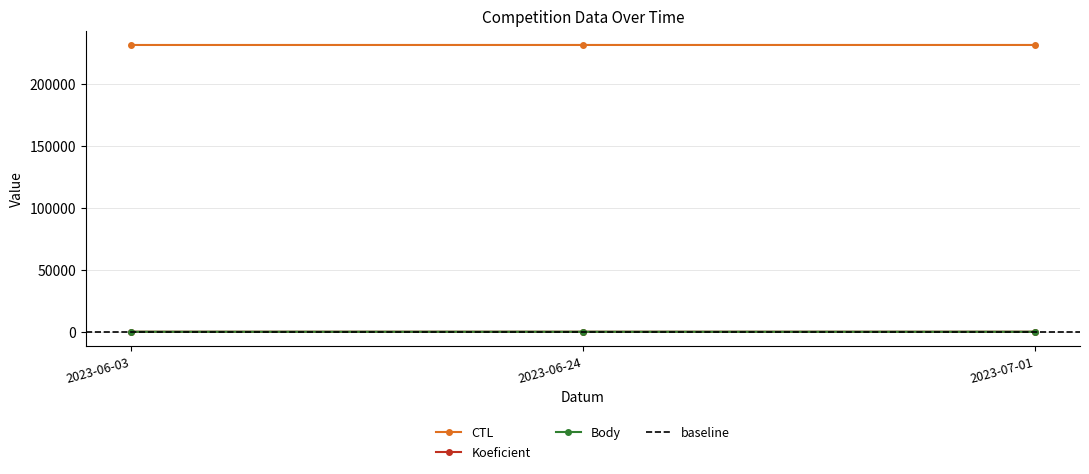

What is the value of the Body point at the 2nd from the left?

7